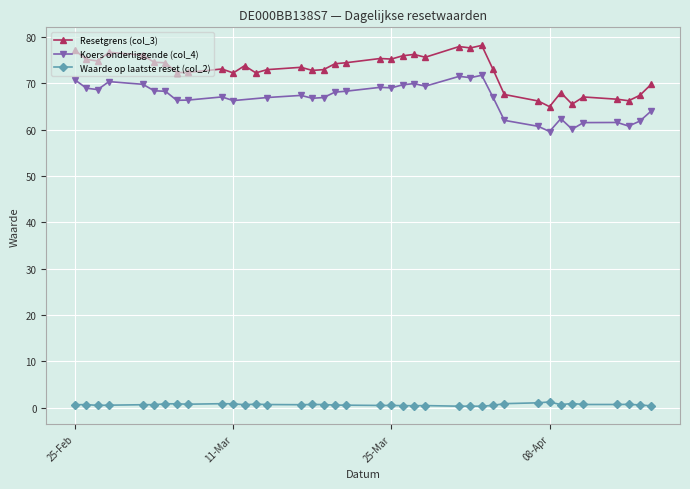

True or false: Resetgrens (col_3) has more than 1 interior local peaks.

True